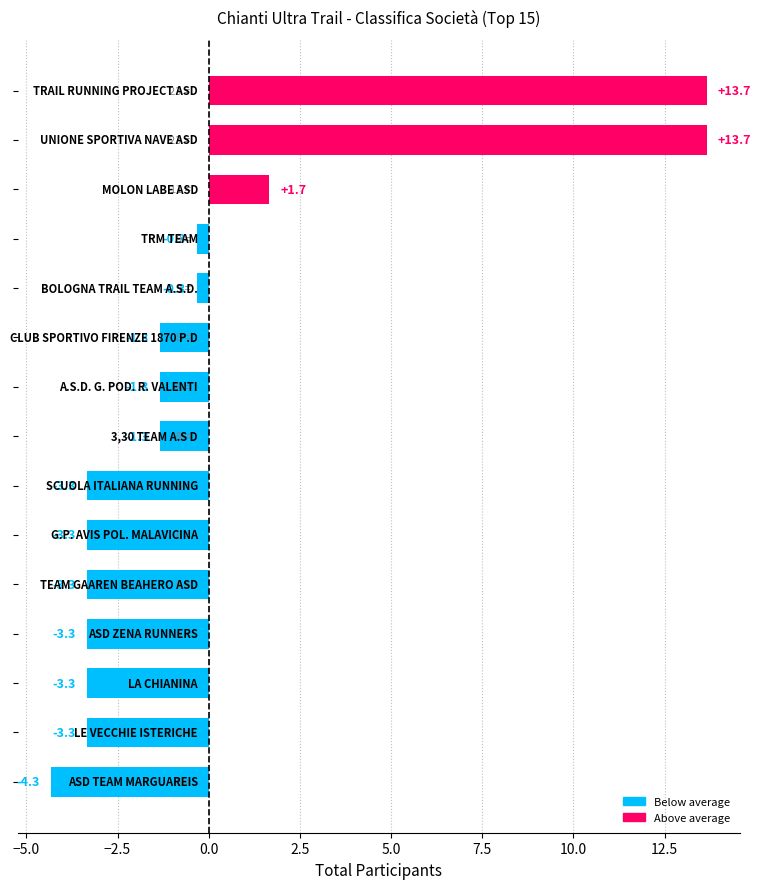

Reading bottom to top, extract all data points from this chart.

-4.3	-3.3	-3.3	-3.3	-3.3	-3.3	-3.3	-1.3	-1.3	-1.3	-0.3	-0.3	1.7	13.7	13.7